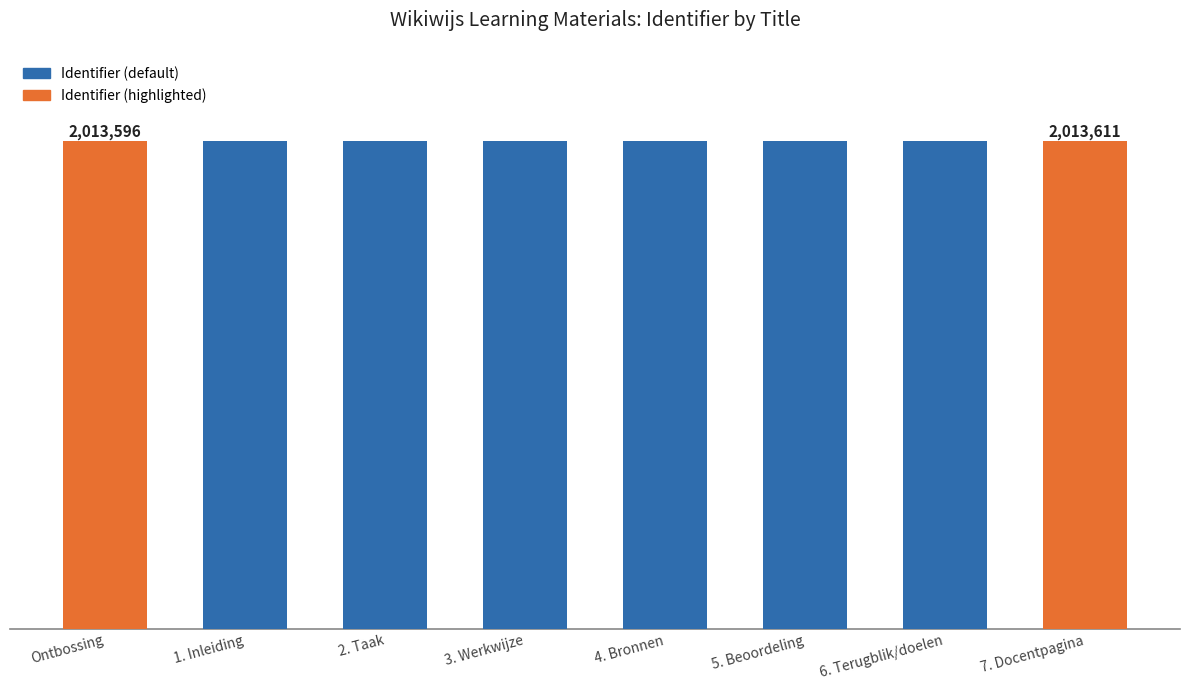

What is the change in value from 1. Inleiding to 6. Terugblik/doelen?

+10